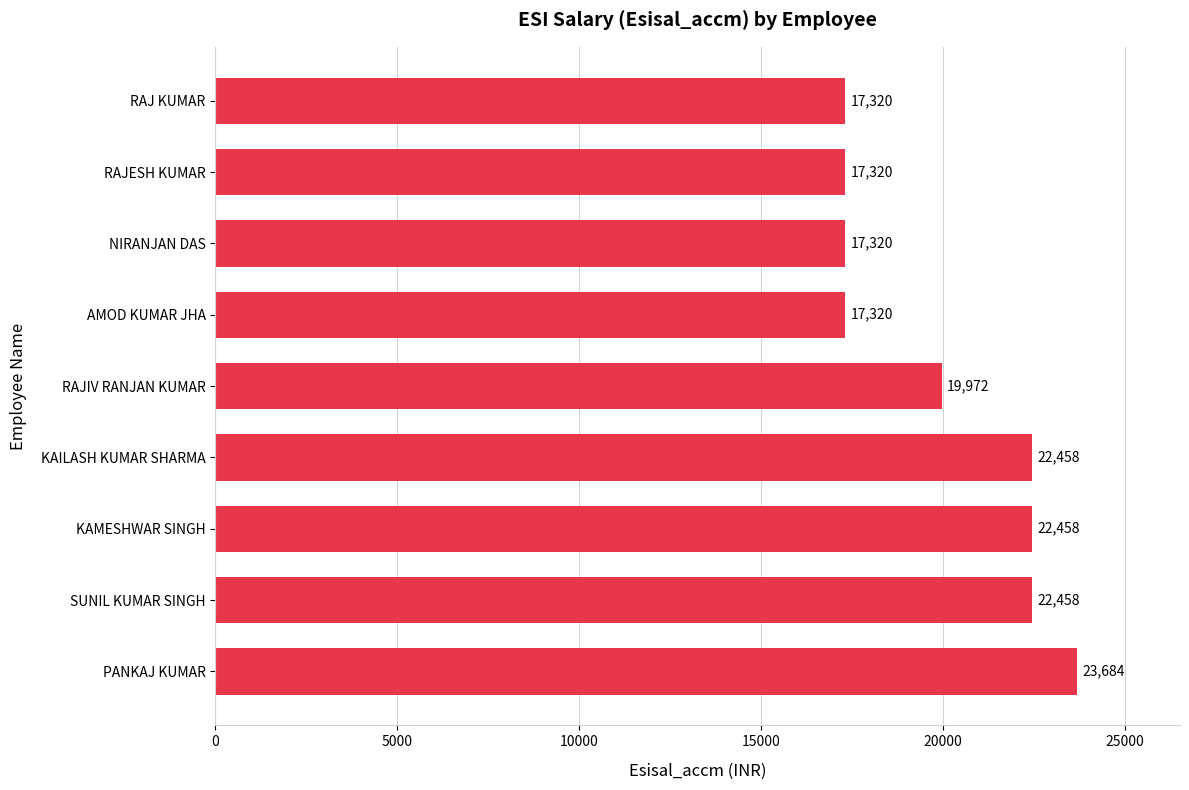

What is the minimum value shown in the chart?

17320